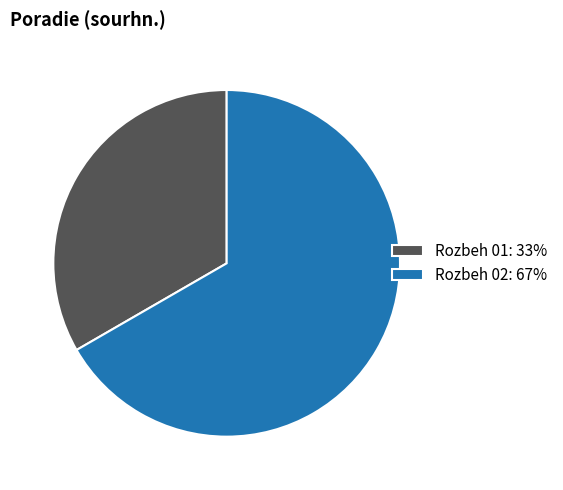

Is the sum of Rozbeh 02: 67% and Rozbeh 01: 33% greater than half?

Yes